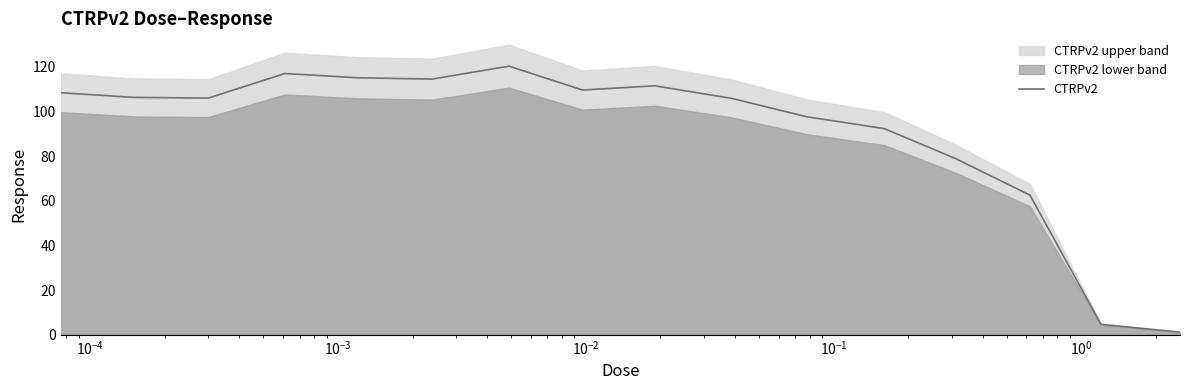

Does the chart display data point markers on the line(s)?

No